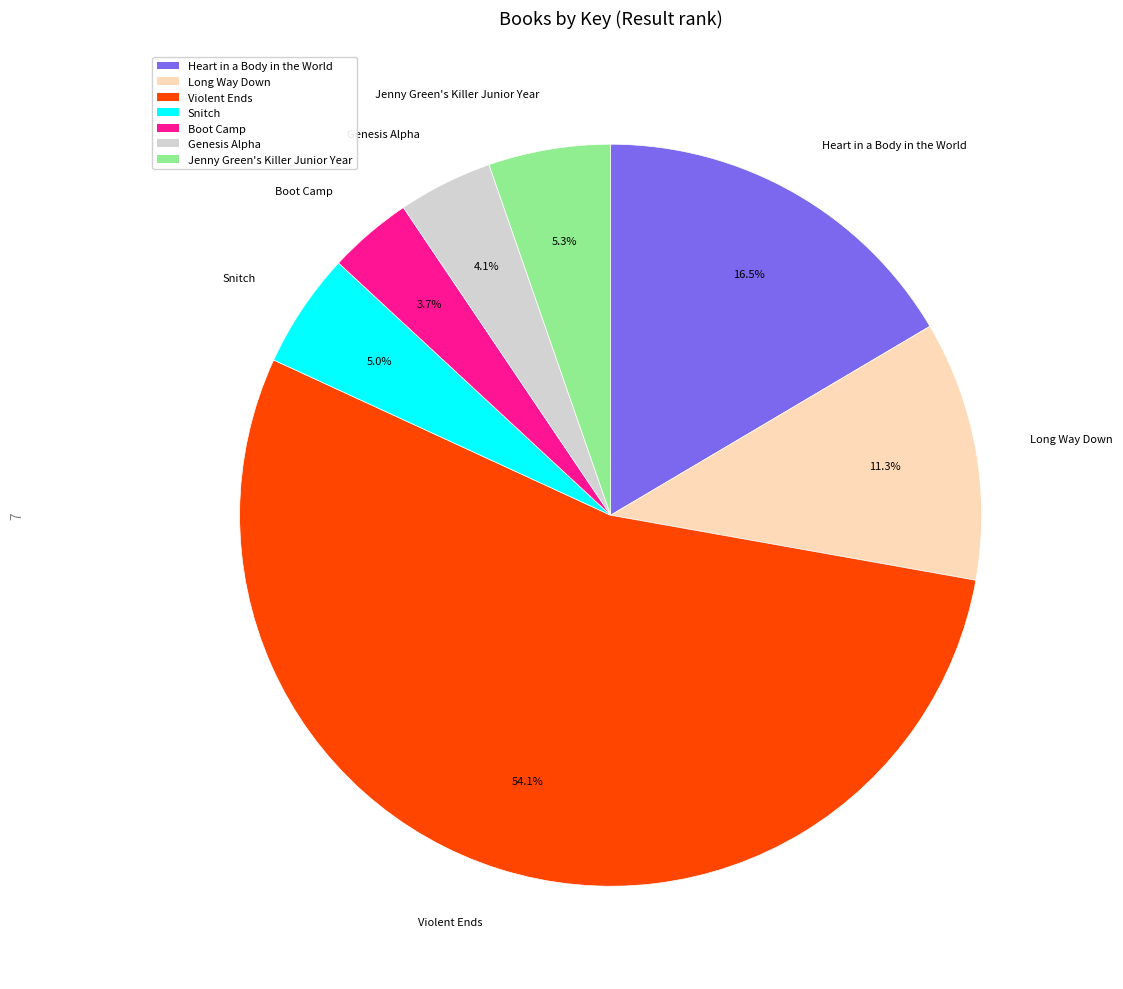

How many segments does this pie chart have?

7